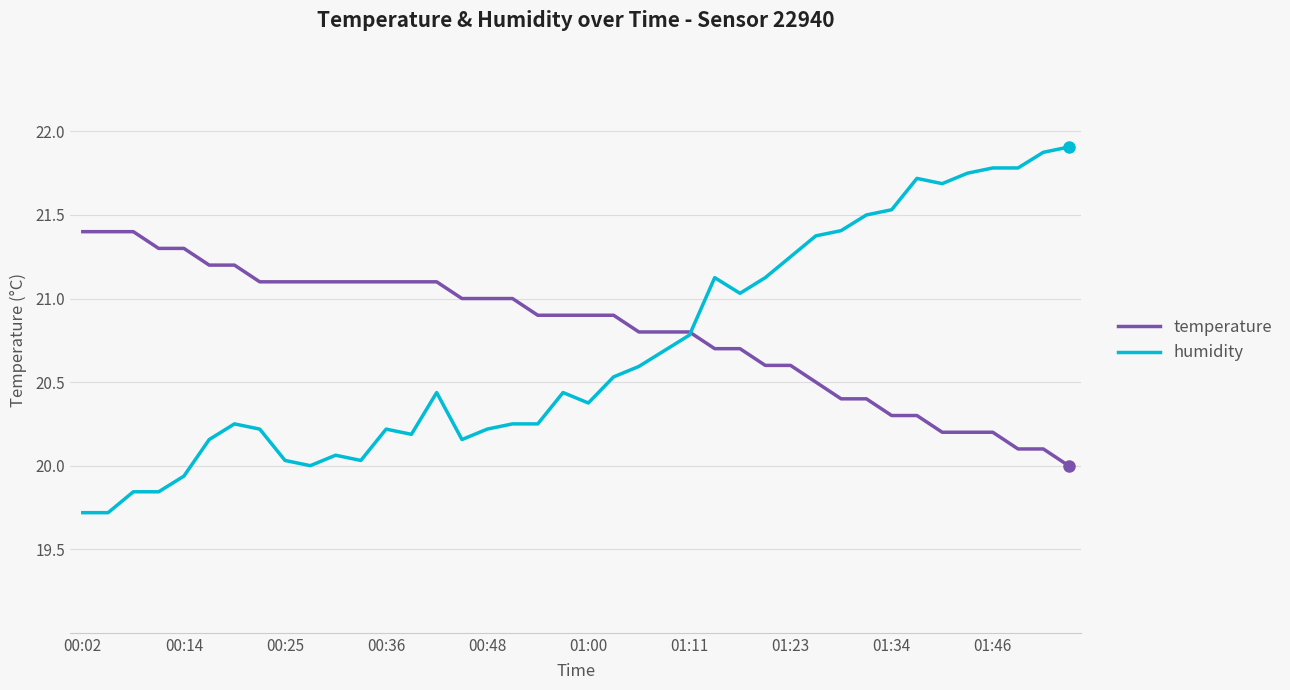

Which series has the largest range (max minus min)?

humidity